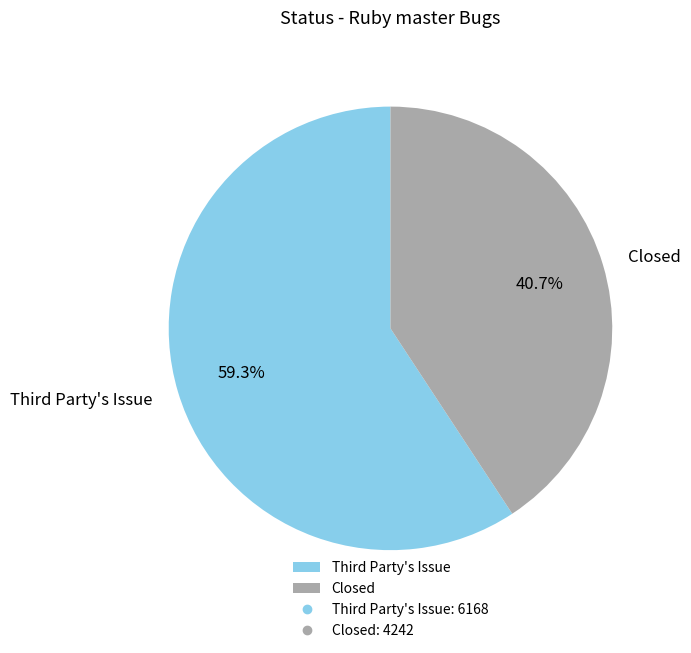

How many slices are in this pie chart?

2